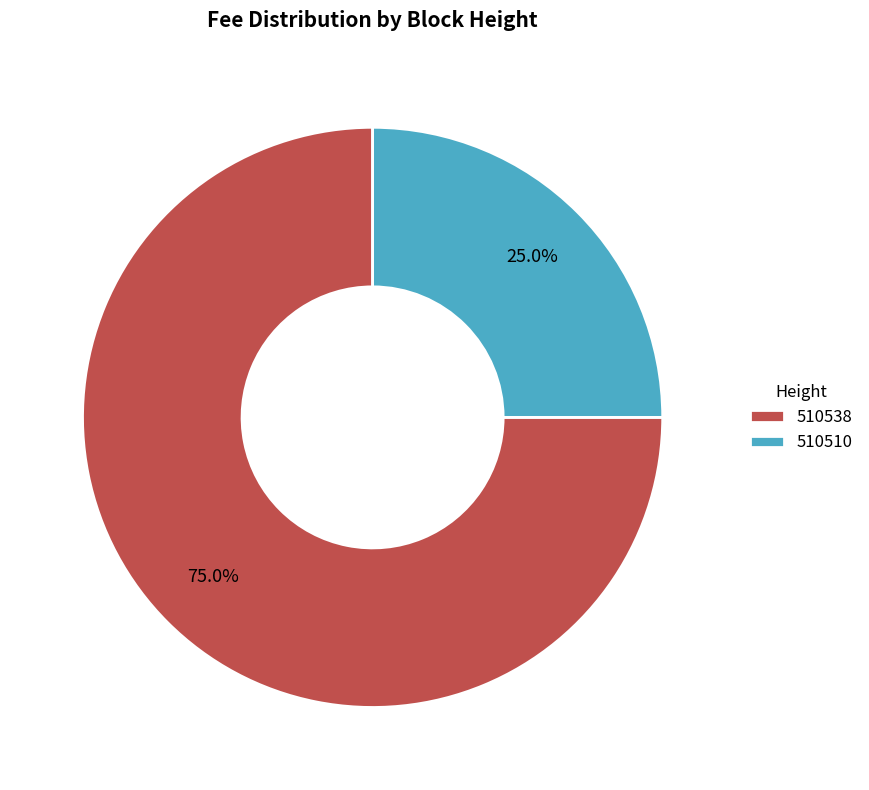

The 510510 slice represents 17% of the pie. True or false?

False